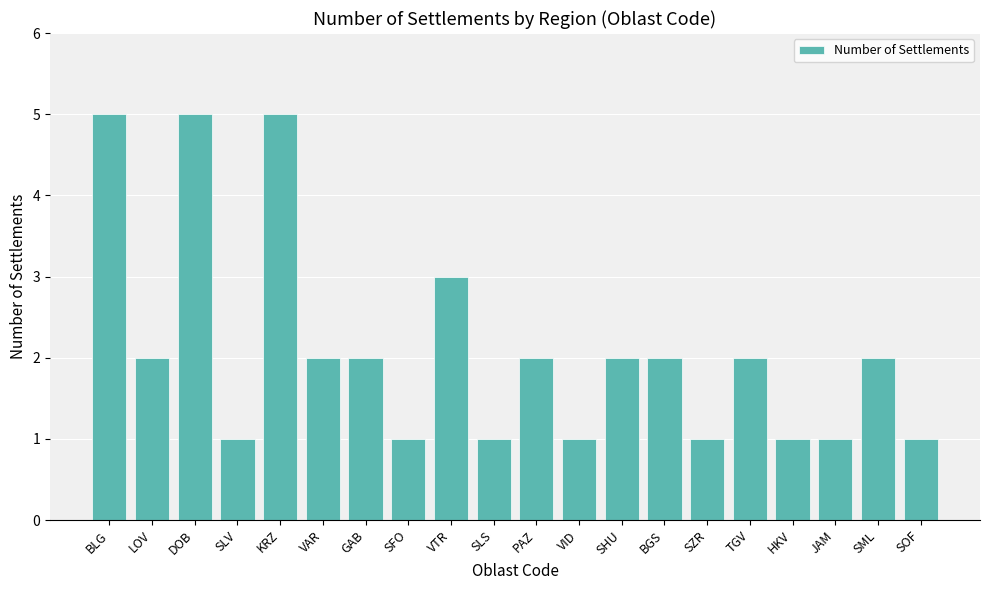

Reading left to right, list all the values displayed in this chart.

BLG=5	LOV=2	DOB=5	SLV=1	KRZ=5	VAR=2	GAB=2	SFO=1	VTR=3	SLS=1	PAZ=2	VID=1	SHU=2	BGS=2	SZR=1	TGV=2	HKV=1	JAM=1	SML=2	SOF=1